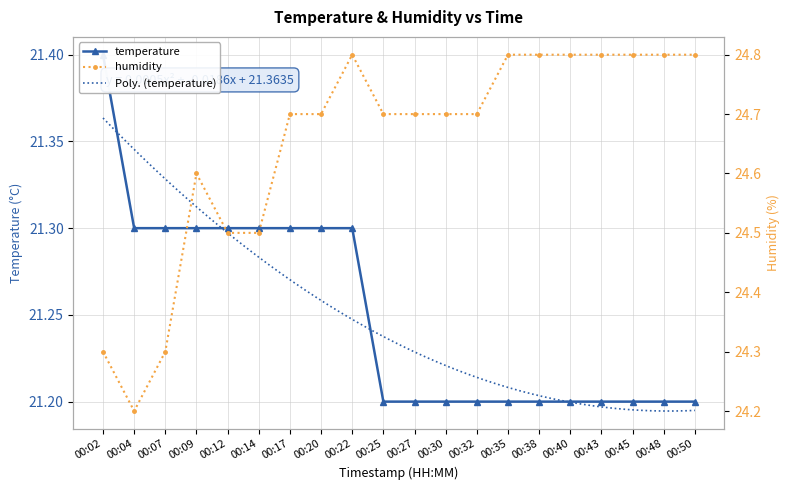

Reading left to right, transcribe all the data shown in this chart.

temperature: 21.4	21.3	21.3	21.3	21.3	21.3	21.3	21.3	21.3	21.2	21.2	21.2	21.2	21.2	21.2	21.2	21.2	21.2	21.2	21.2
humidity: 24.3	24.2	24.3	24.6	24.5	24.5	24.7	24.7	24.8	24.7	24.7	24.7	24.7	24.8	24.8	24.8	24.8	24.8	24.8	24.8